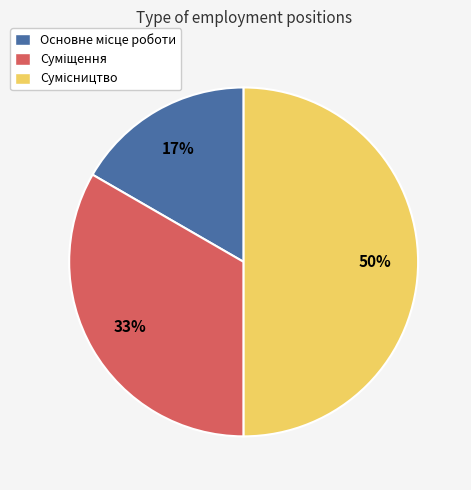

To the nearest percent, what is the difference between the largest and smallest slice percentages?

33%